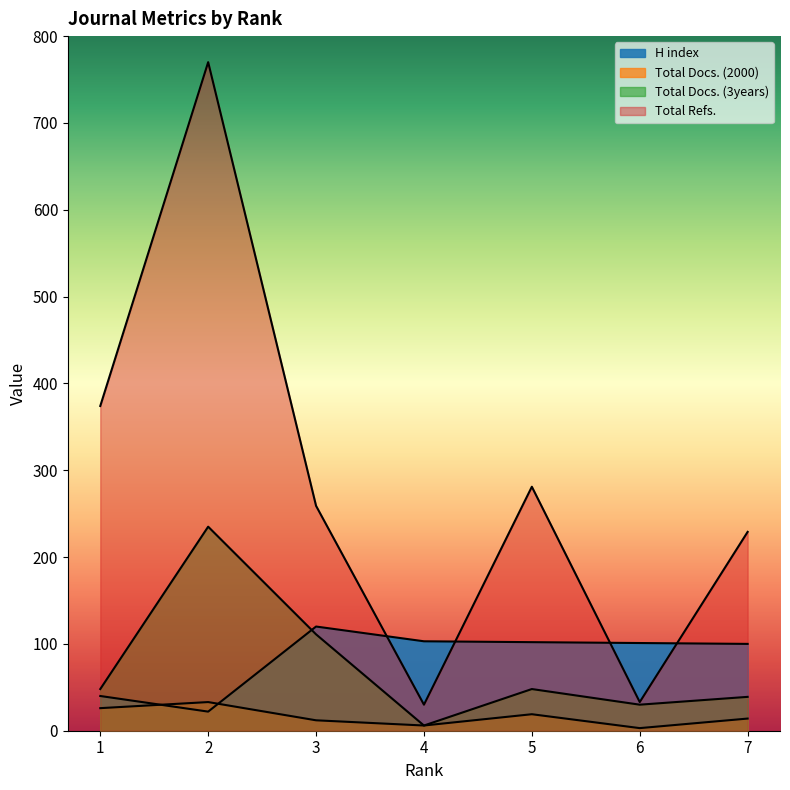

Between 7 and 2, which is larger?

7